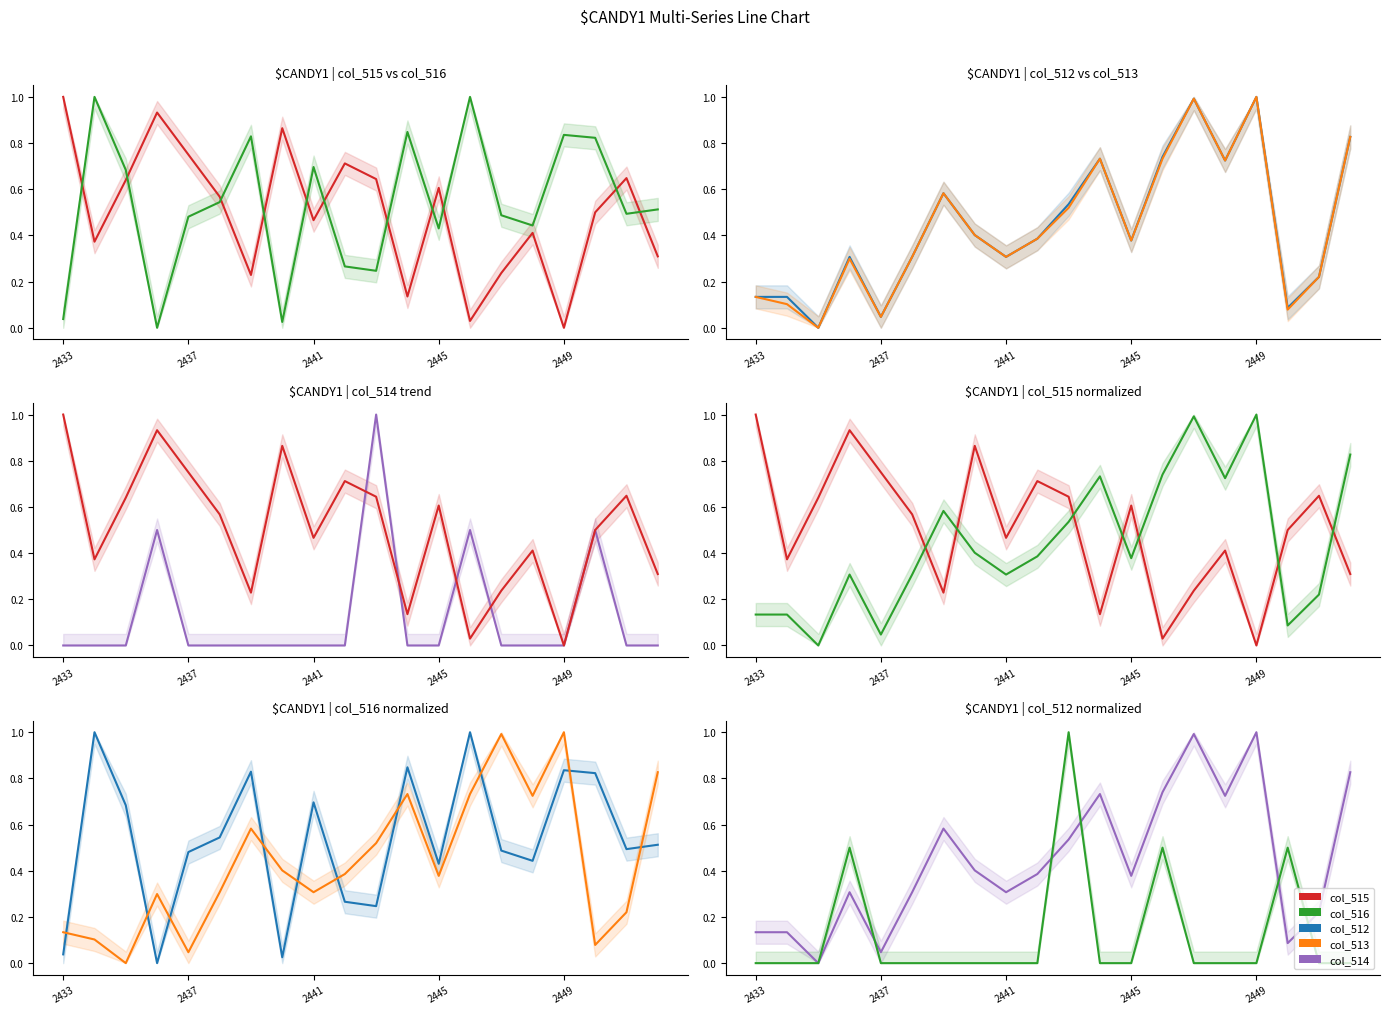

After their last crossing, which series has the higher values: col_516 or col_515?

col_516